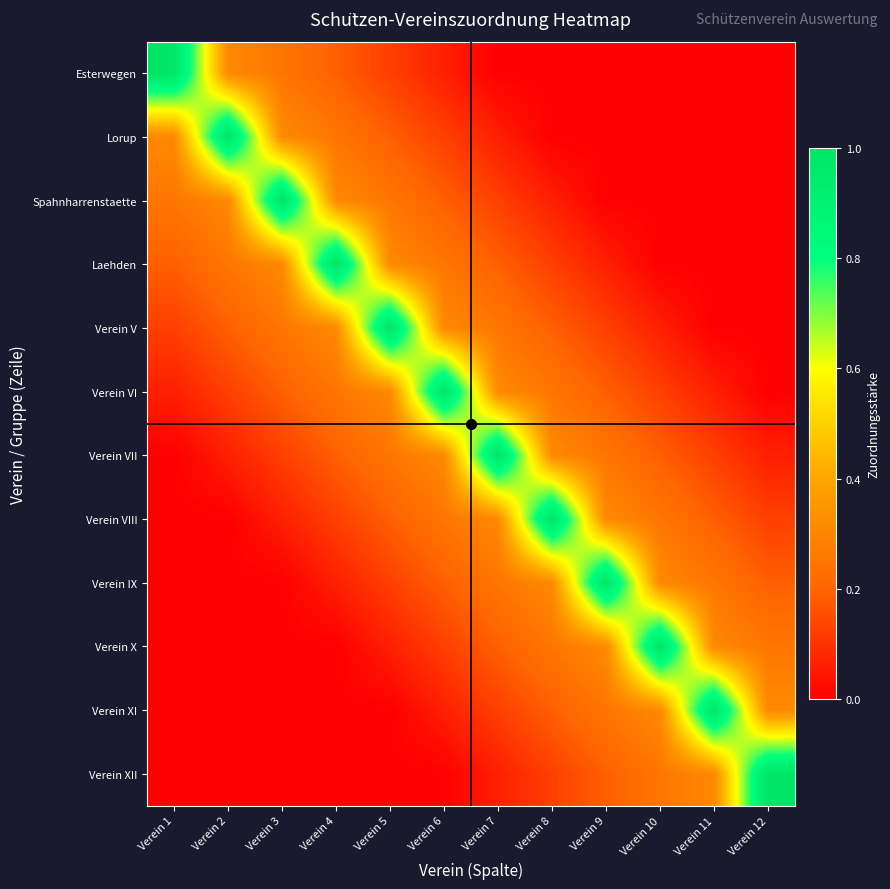

Reading left to right, list all the values displayed in this chart.

Esterwegen: Verein 1=1.0	Verein 2=0.3	Verein 3=0.2	Verein 4=0.2	Verein 5=0.1	Verein 6=0.1	Verein 7=0.0	Verein 8=0.0	Verein 9=0.0	Verein 10=0.0	Verein 11=0.0	Verein 12=0.0
Lorup: Verein 1=0.3	Verein 2=1.0	Verein 3=0.3	Verein 4=0.2	Verein 5=0.2	Verein 6=0.1	Verein 7=0.1	Verein 8=0.0	Verein 9=0.0	Verein 10=0.0	Verein 11=0.0	Verein 12=0.0
Spahnharrenstaette: Verein 1=0.2	Verein 2=0.3	Verein 3=1.0	Verein 4=0.3	Verein 5=0.2	Verein 6=0.2	Verein 7=0.1	Verein 8=0.1	Verein 9=0.0	Verein 10=0.0	Verein 11=0.0	Verein 12=0.0
Laehden: Verein 1=0.2	Verein 2=0.2	Verein 3=0.3	Verein 4=1.0	Verein 5=0.3	Verein 6=0.2	Verein 7=0.2	Verein 8=0.1	Verein 9=0.1	Verein 10=0.0	Verein 11=0.0	Verein 12=0.0
Verein V: Verein 1=0.1	Verein 2=0.2	Verein 3=0.2	Verein 4=0.3	Verein 5=1.0	Verein 6=0.3	Verein 7=0.2	Verein 8=0.2	Verein 9=0.1	Verein 10=0.1	Verein 11=0.0	Verein 12=0.0
Verein VI: Verein 1=0.1	Verein 2=0.1	Verein 3=0.2	Verein 4=0.2	Verein 5=0.3	Verein 6=1.0	Verein 7=0.3	Verein 8=0.2	Verein 9=0.2	Verein 10=0.1	Verein 11=0.1	Verein 12=0.0
Verein VII: Verein 1=0.0	Verein 2=0.1	Verein 3=0.1	Verein 4=0.2	Verein 5=0.2	Verein 6=0.3	Verein 7=1.0	Verein 8=0.3	Verein 9=0.2	Verein 10=0.2	Verein 11=0.1	Verein 12=0.1
Verein VIII: Verein 1=0.0	Verein 2=0.0	Verein 3=0.1	Verein 4=0.1	Verein 5=0.2	Verein 6=0.2	Verein 7=0.3	Verein 8=1.0	Verein 9=0.3	Verein 10=0.2	Verein 11=0.2	Verein 12=0.1
Verein IX: Verein 1=0.0	Verein 2=0.0	Verein 3=0.0	Verein 4=0.1	Verein 5=0.1	Verein 6=0.2	Verein 7=0.2	Verein 8=0.3	Verein 9=1.0	Verein 10=0.3	Verein 11=0.2	Verein 12=0.2
Verein X: Verein 1=0.0	Verein 2=0.0	Verein 3=0.0	Verein 4=0.0	Verein 5=0.1	Verein 6=0.1	Verein 7=0.2	Verein 8=0.2	Verein 9=0.3	Verein 10=1.0	Verein 11=0.3	Verein 12=0.2
Verein XI: Verein 1=0.0	Verein 2=0.0	Verein 3=0.0	Verein 4=0.0	Verein 5=0.0	Verein 6=0.1	Verein 7=0.1	Verein 8=0.2	Verein 9=0.2	Verein 10=0.3	Verein 11=1.0	Verein 12=0.3
Verein XII: Verein 1=0.0	Verein 2=0.0	Verein 3=0.0	Verein 4=0.0	Verein 5=0.0	Verein 6=0.0	Verein 7=0.1	Verein 8=0.1	Verein 9=0.2	Verein 10=0.2	Verein 11=0.3	Verein 12=1.0